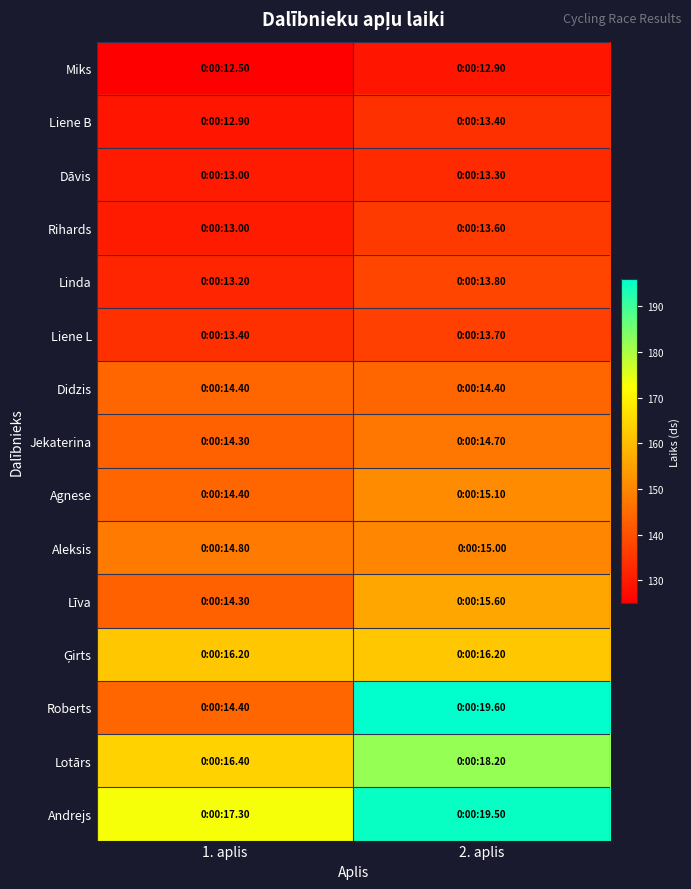

Which label corresponds to the smallest value in the chart?

1. aplis